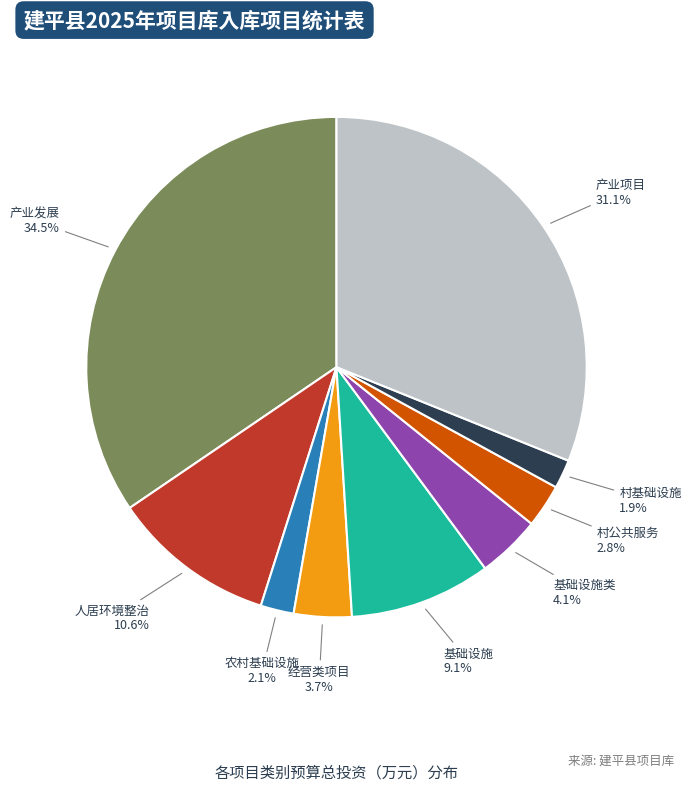

Does any single category account for the majority?

No